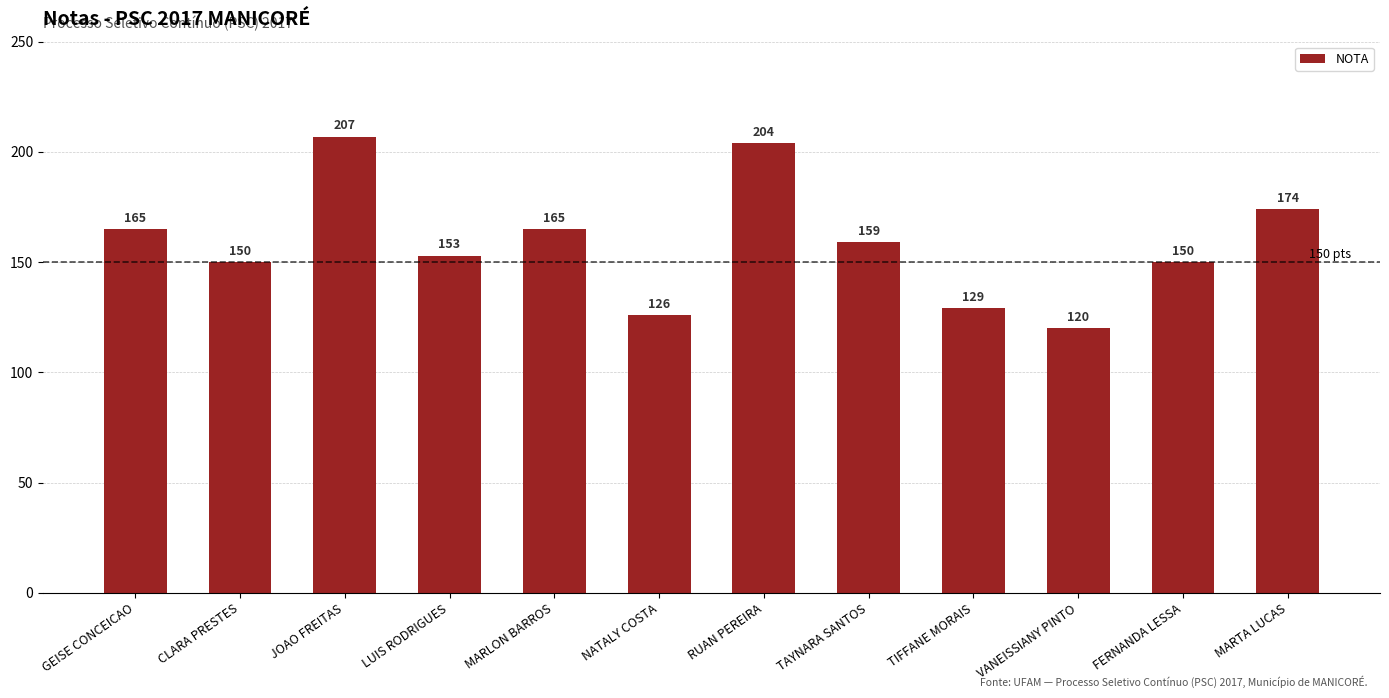

Is it true that the value at MARLON BARROS is 88?

False